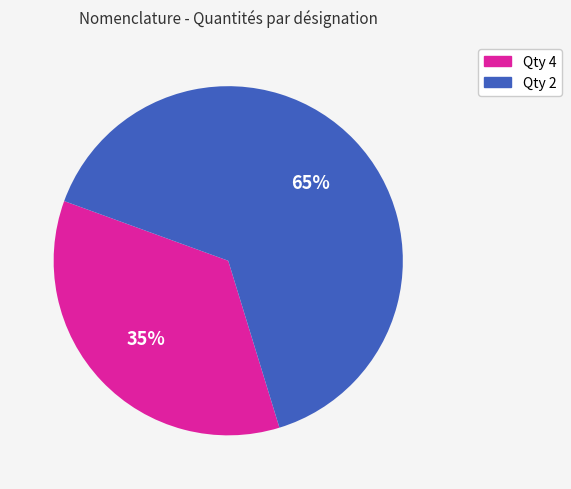

To the nearest percent, what is the average slice percentage?

50%